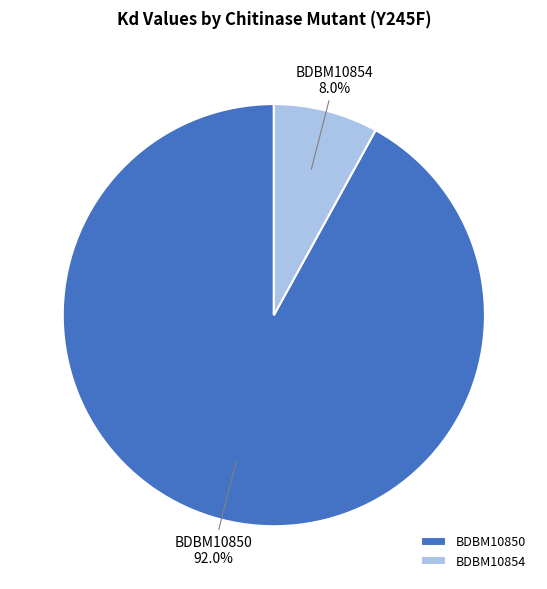

To the nearest percent, what percentage of the pie is BDBM10850?

92%